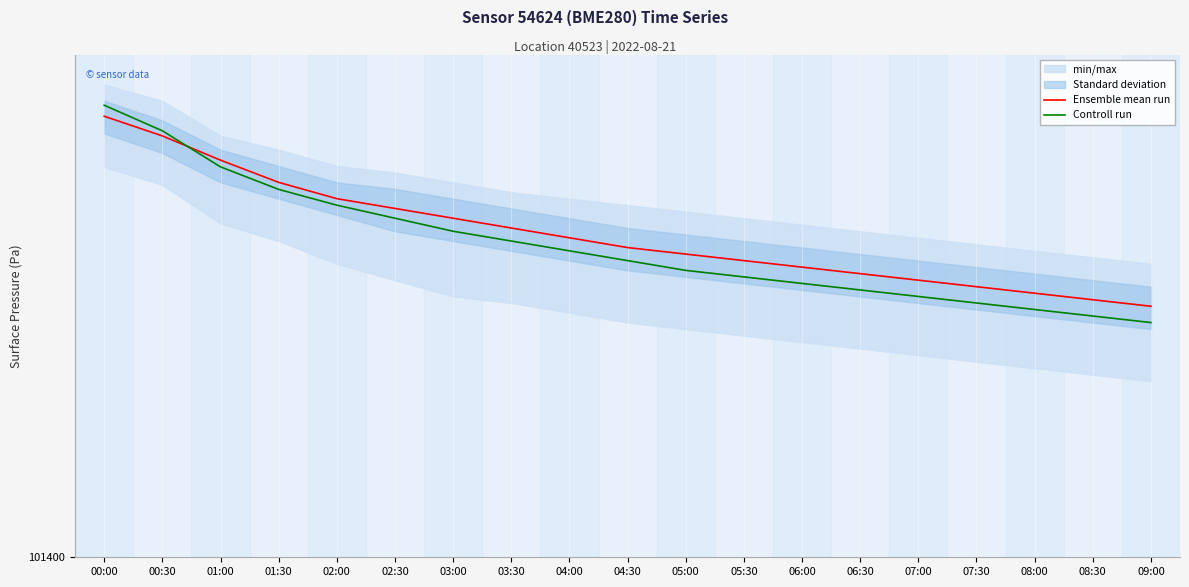

What position from the right is 02:00?

15